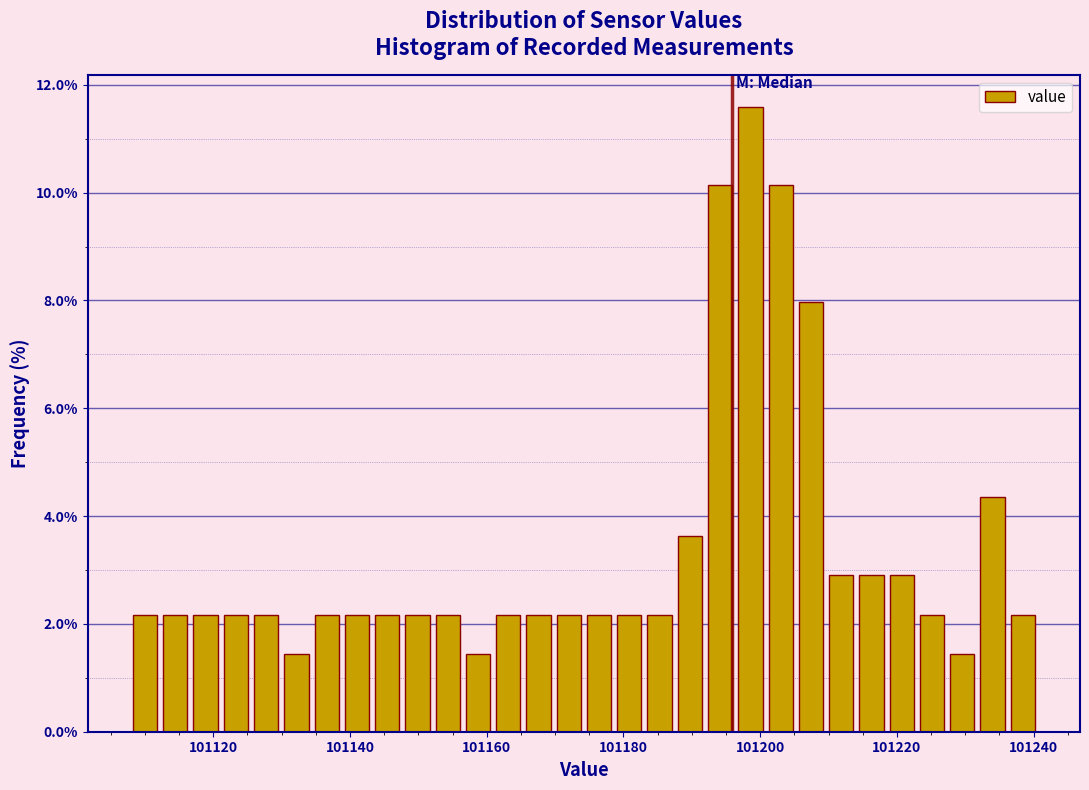

Around what value on the x-axis is the tallest bar? Give the approximate position of its centre, as read against the axis.

101198